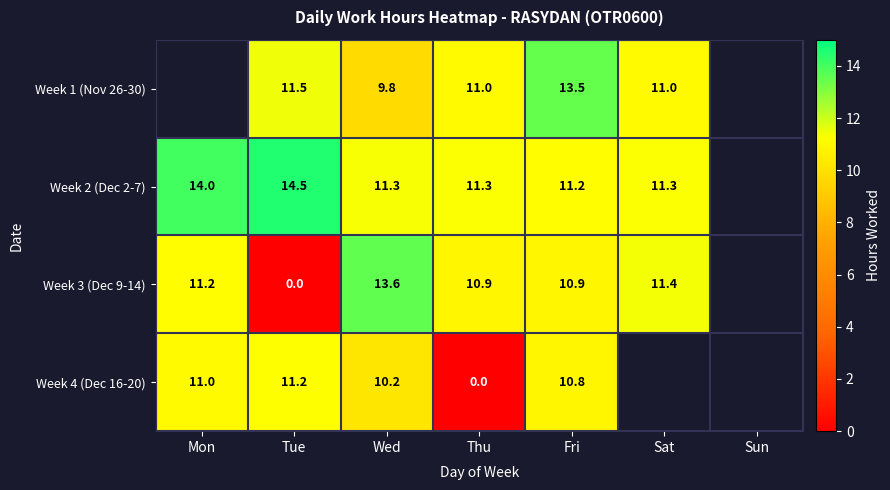

What is the maximum value shown in the chart?

14.5